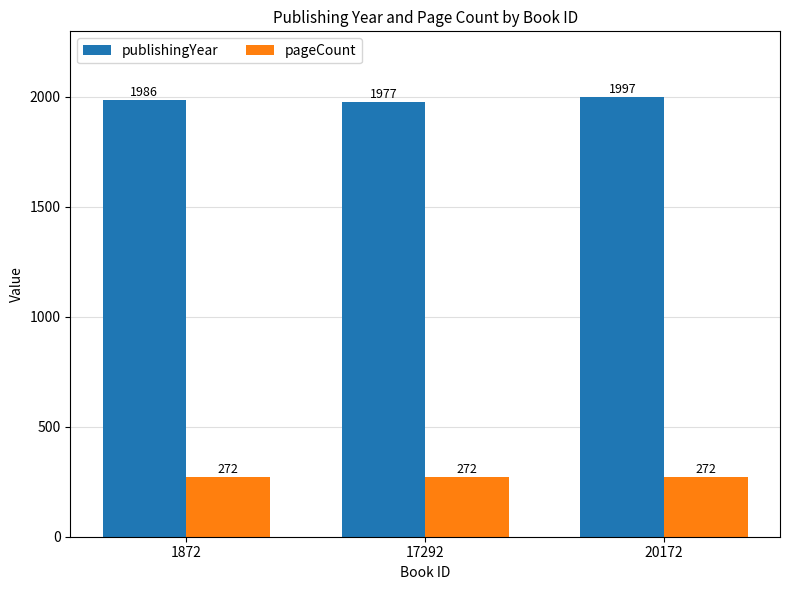

Does the chart contain stacked bars?

No